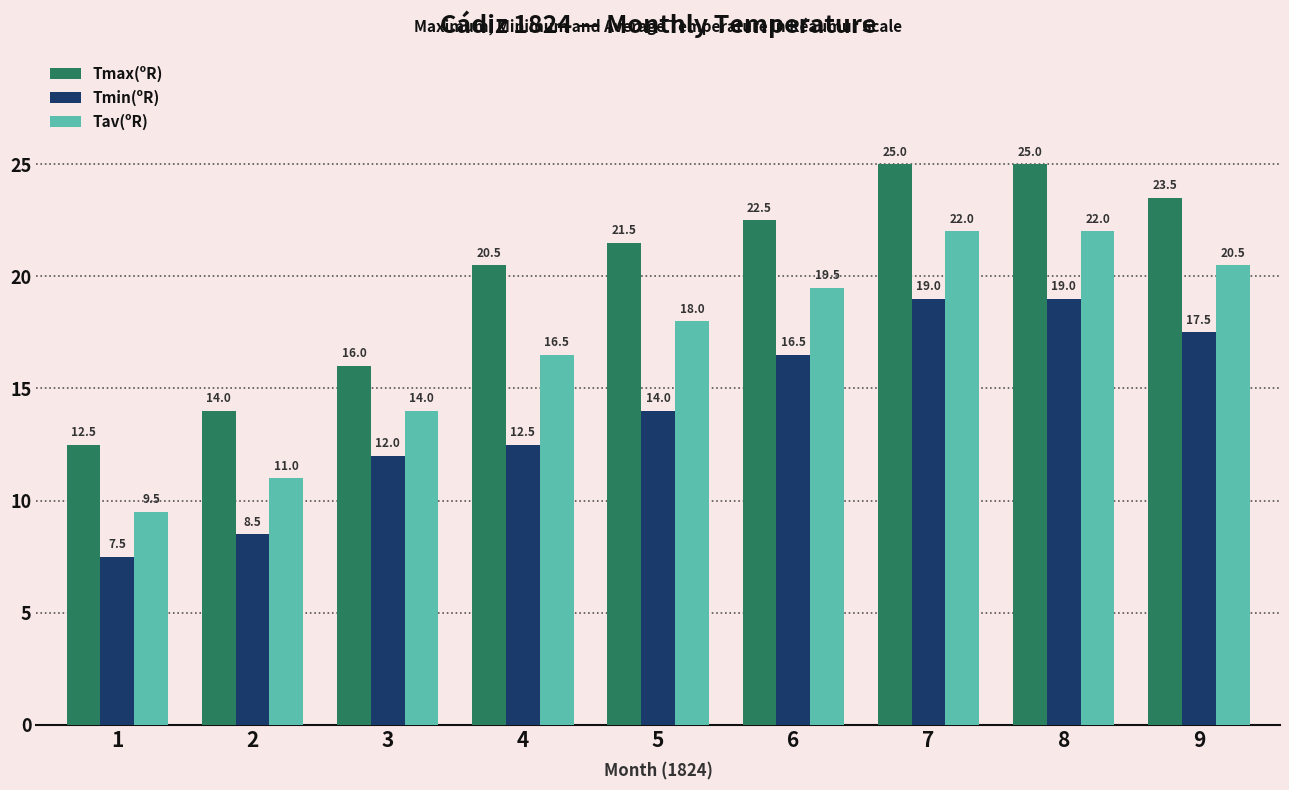

How many distinct data groups are displayed?

3